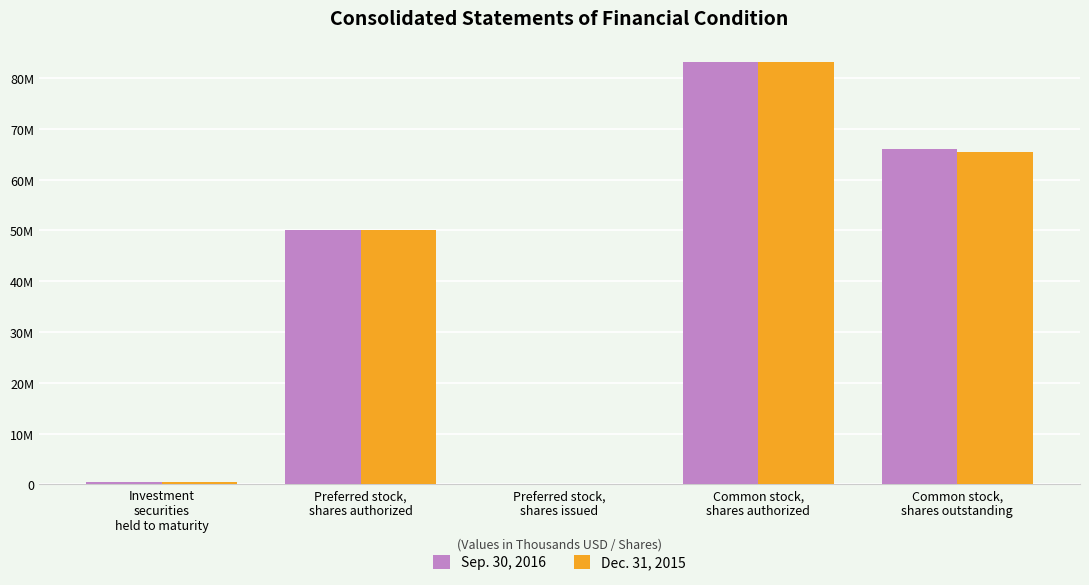

What is the label of the 3rd bar from the left?

Preferred stock,
shares issued